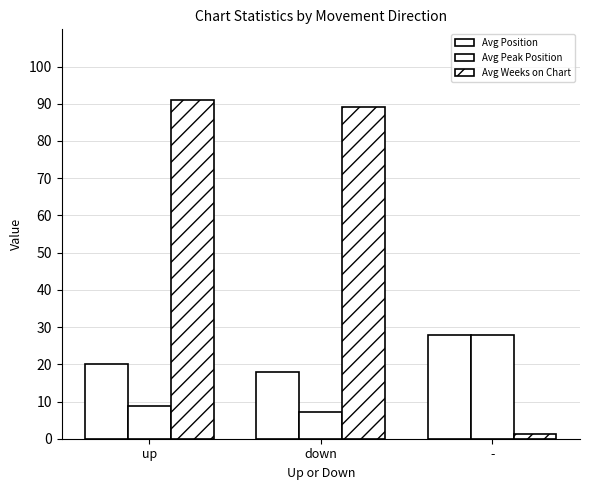

List the series in order of their overall mean, lowest first.

Avg Peak Position, Avg Position, Avg Weeks on Chart